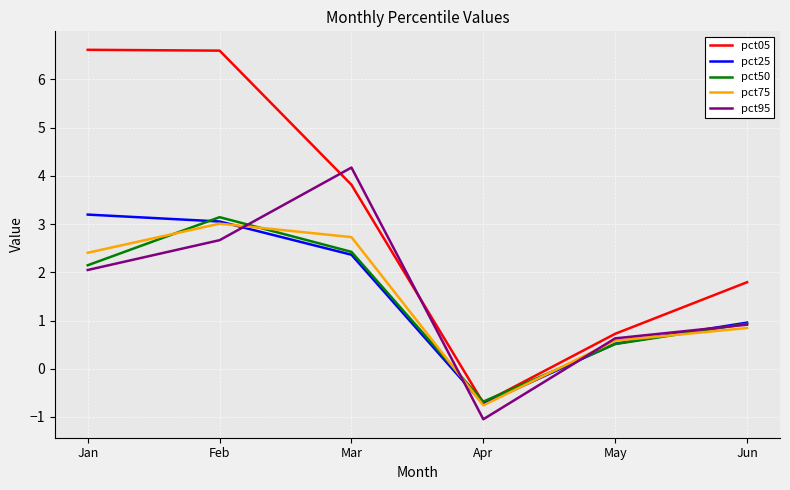

What is the sum of all pct05 values?

18.8